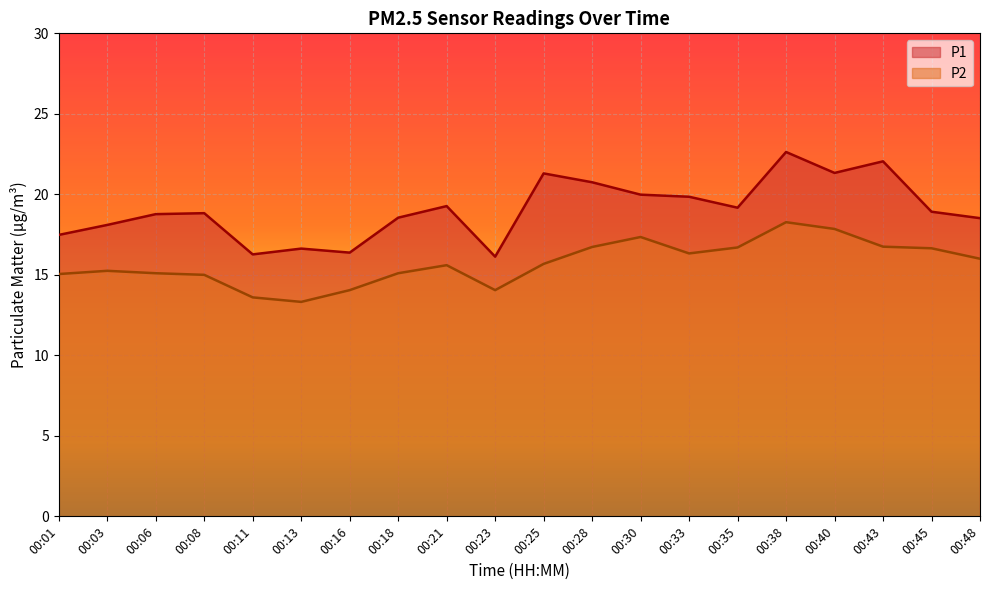

What is the lowest value of the P1 series?

16.1